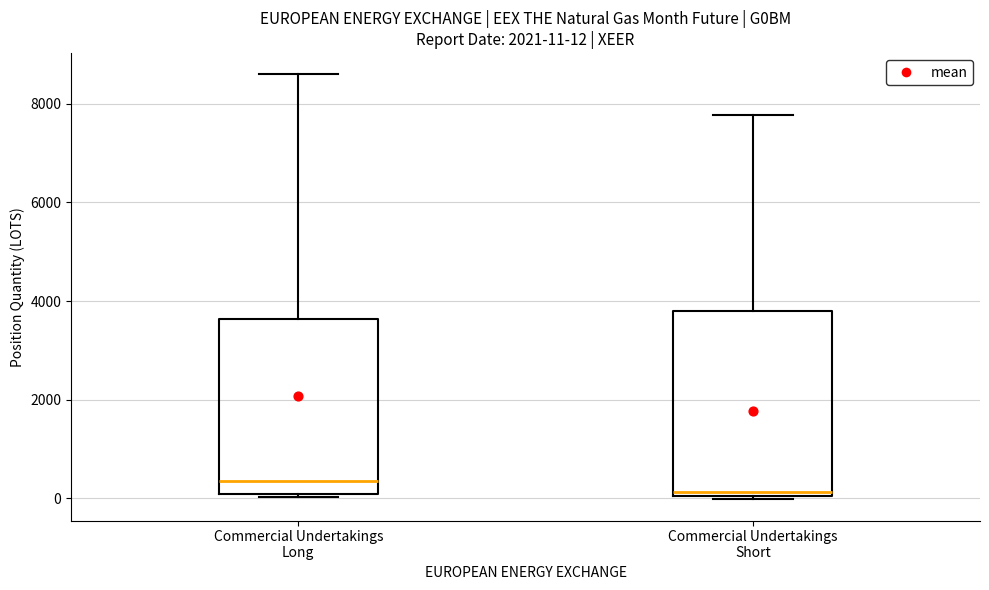

Which box is the tallest, from its lower edge to its upper edge?

Commercial Undertakings Short